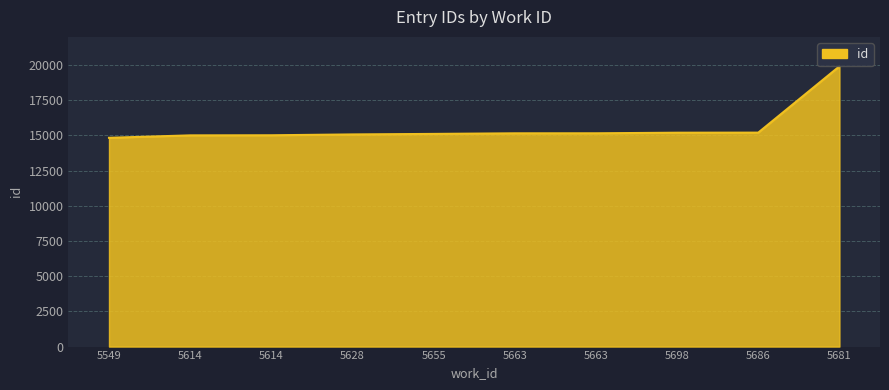

Is this an area chart (filled region under the line)?

Yes